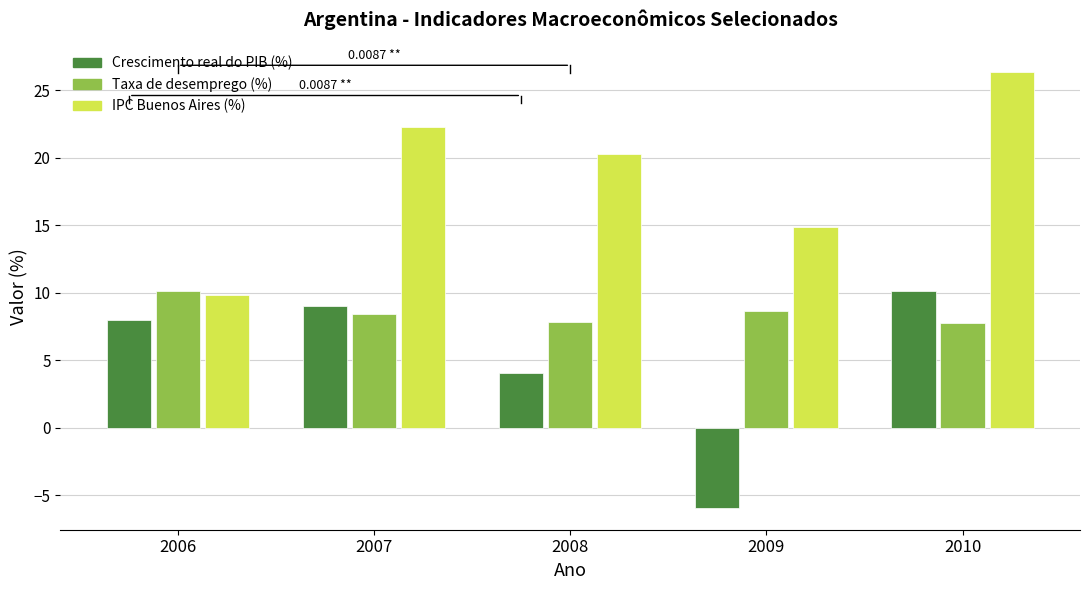

What is the average value of the Taxa de desemprego (%) series?

8.6